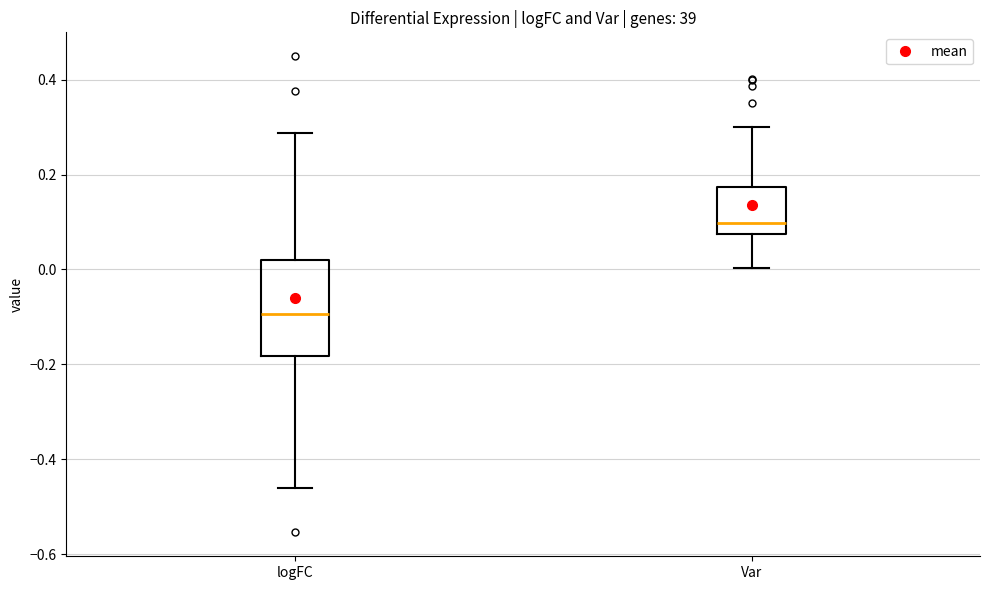

Where does the lower whisker of the box for logFC end on the y-axis? The values are not printed on the chart, so give them approximately, as read against the axis.

-0.46